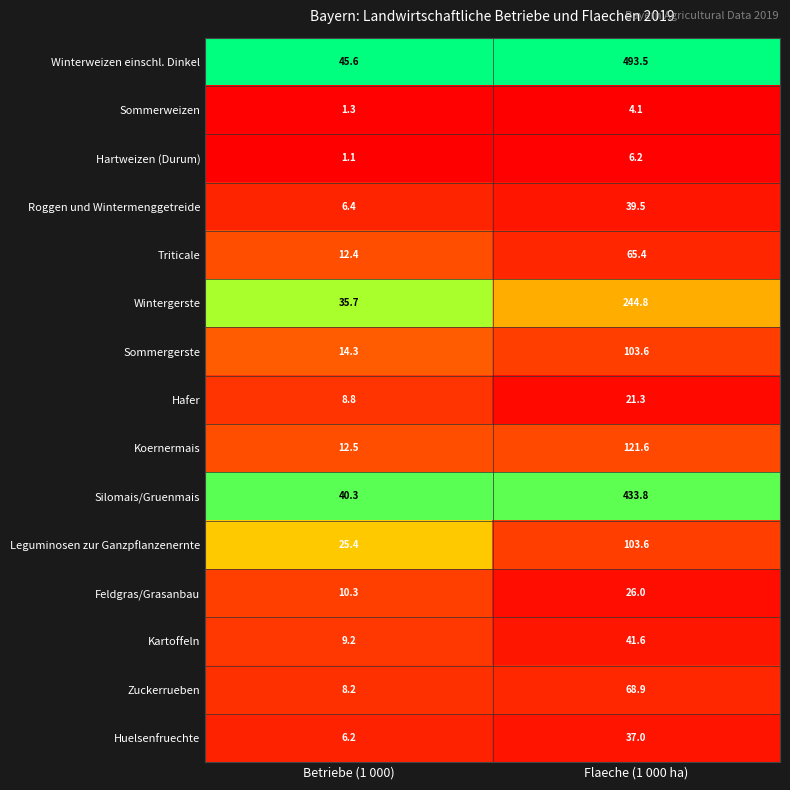

At Betriebe (1 000), list the series in order from smallest to largest.

Hartweizen (Durum), Sommerweizen, Huelsenfruechte, Roggen und Wintermenggetreide, Zuckerrueben, Hafer, Kartoffeln, Feldgras/Grasanbau, Triticale, Koernermais, Sommergerste, Leguminosen zur Ganzpflanzenernte, Wintergerste, Silomais/Gruenmais, Winterweizen einschl. Dinkel